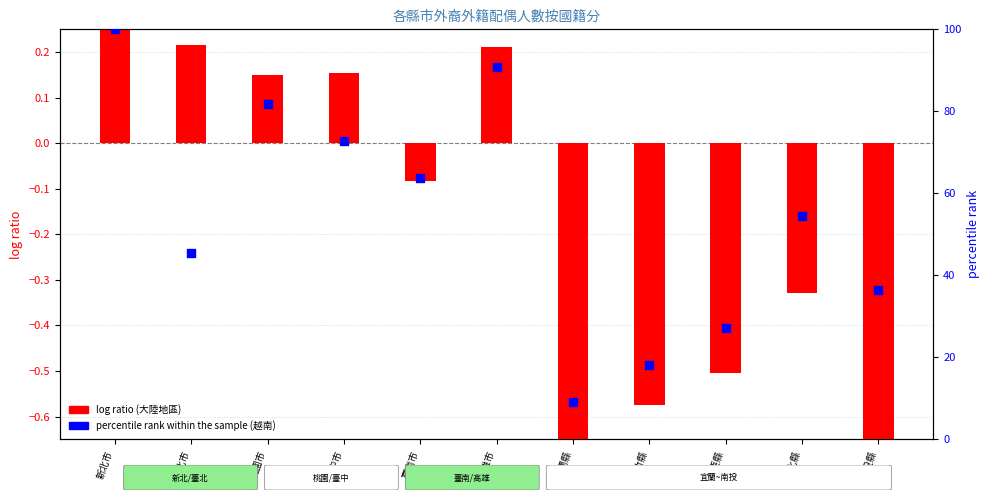

Which series reaches the maximum Y coordinate?

percentile rank within the sample